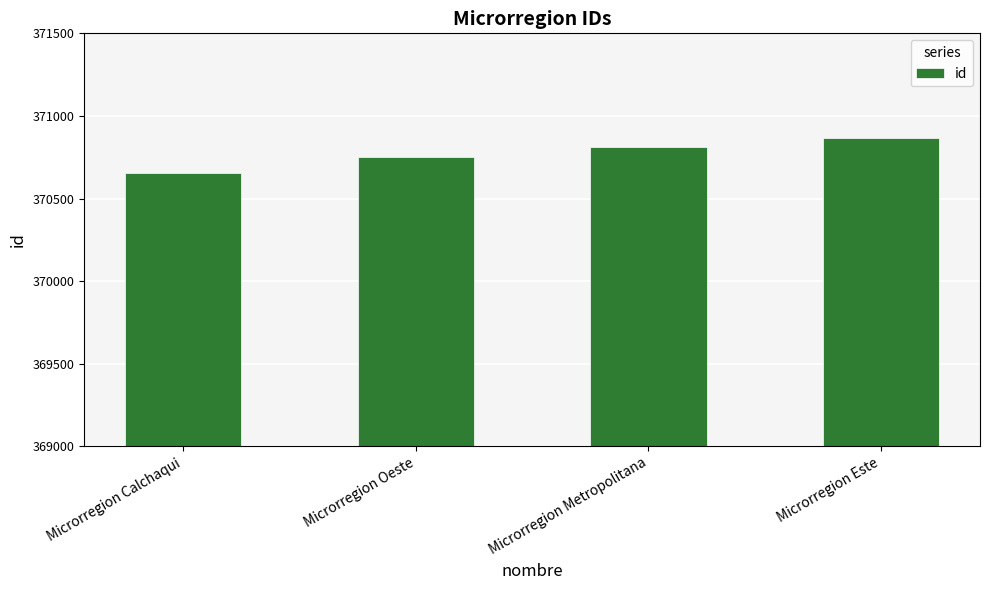

What is the sum of the values at Microrregion Calchaqui and Microrregion Metropolitana?

741465